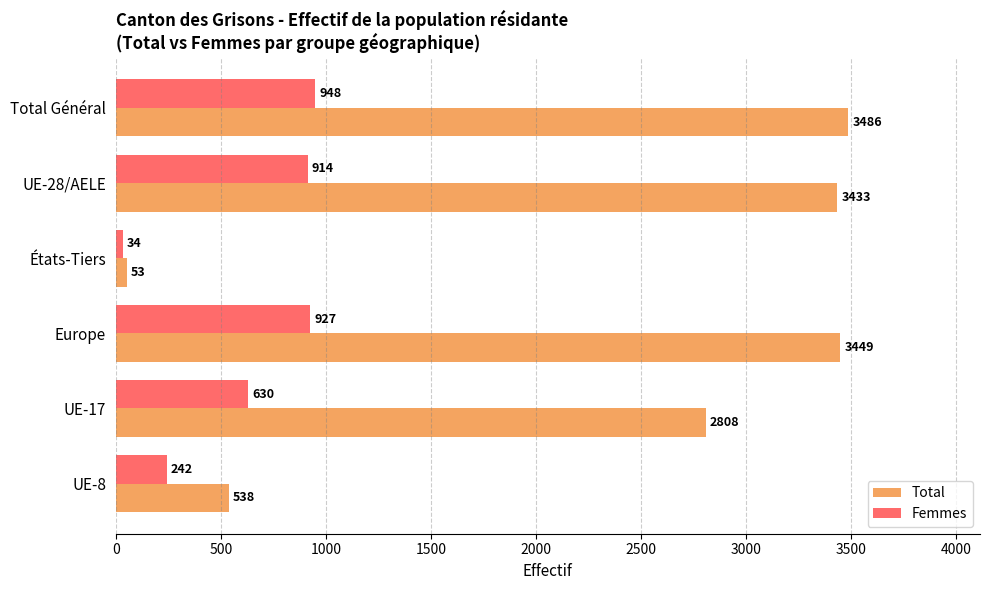

Is the value of Total at Europe greater than the value of Femmes at Total Général?

Yes